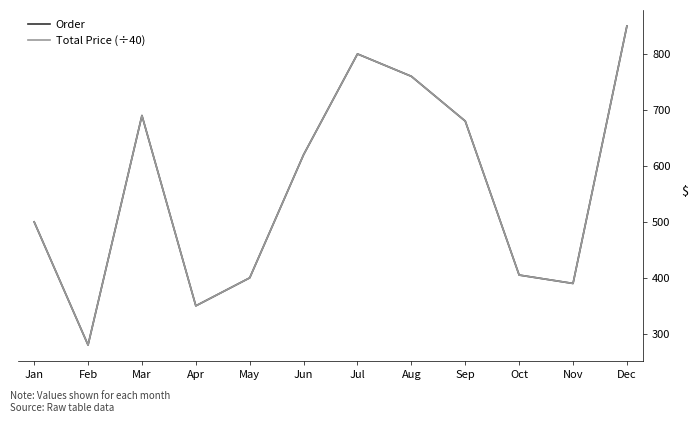

Does the chart display data point markers on the line(s)?

No